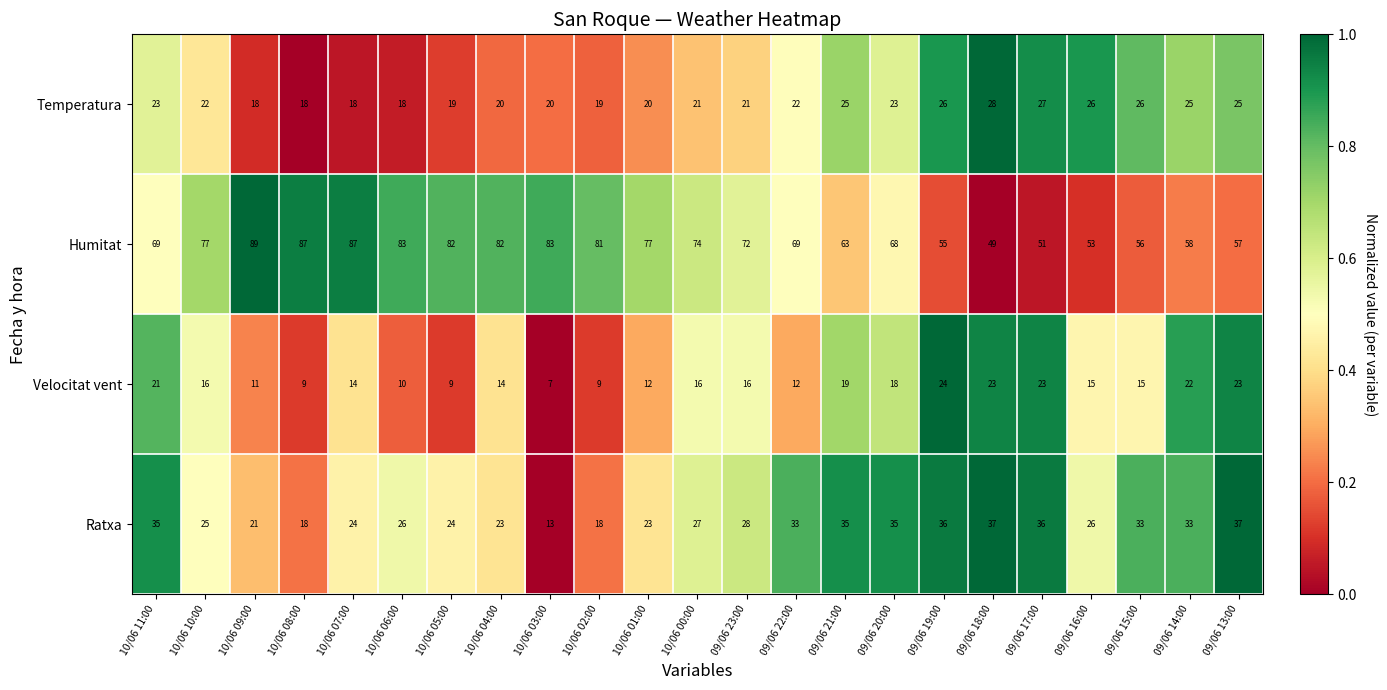

Which series changed the most between 09/06 21:00 and 09/06 16:00?

Humitat